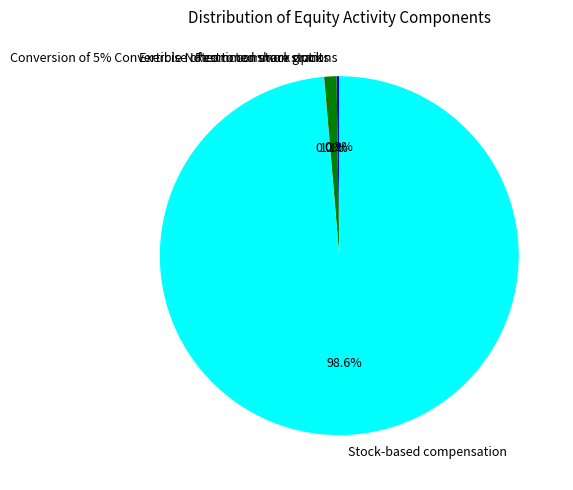

Which category has the biggest portion of the pie?

Stock-based compensation